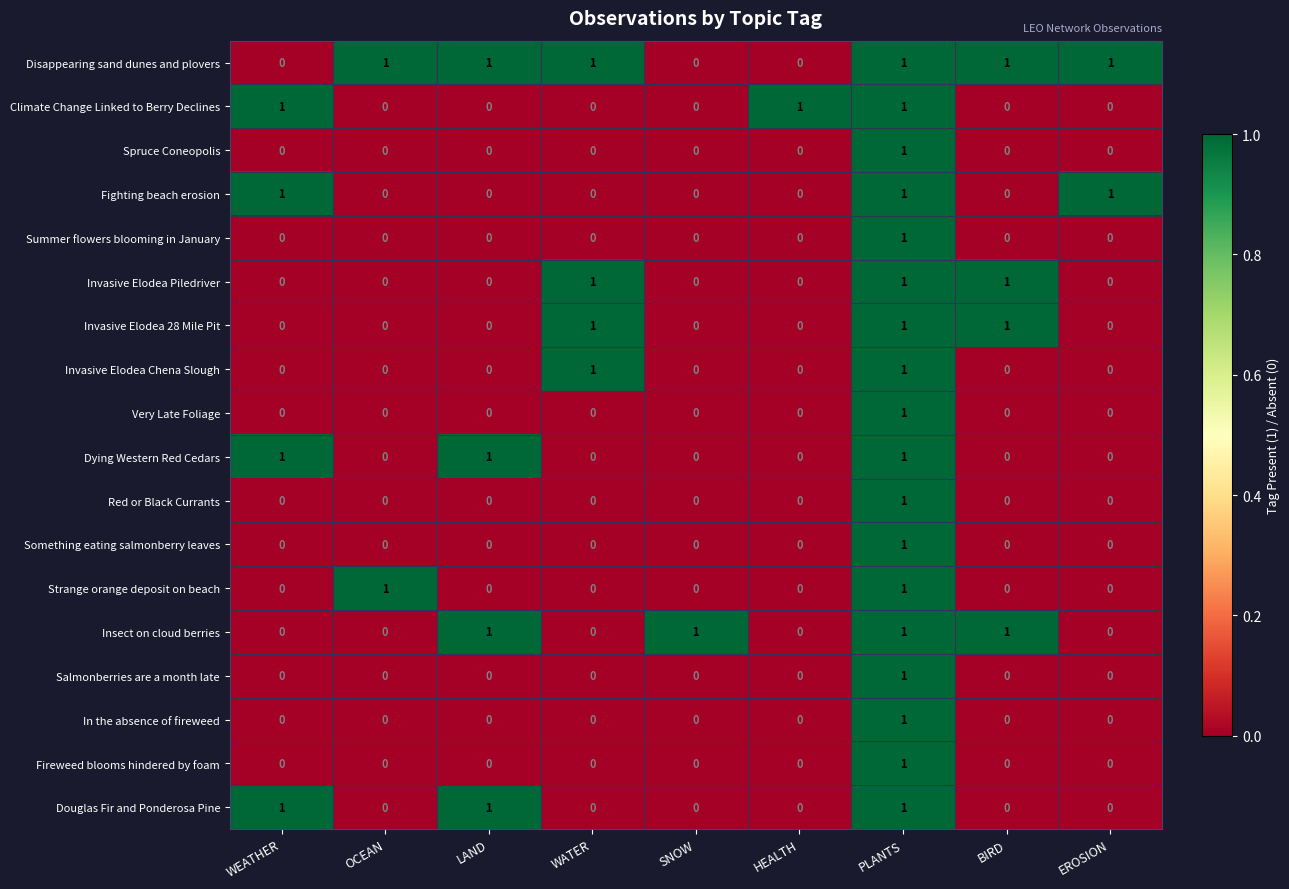

How many categories are shown in the chart?

9